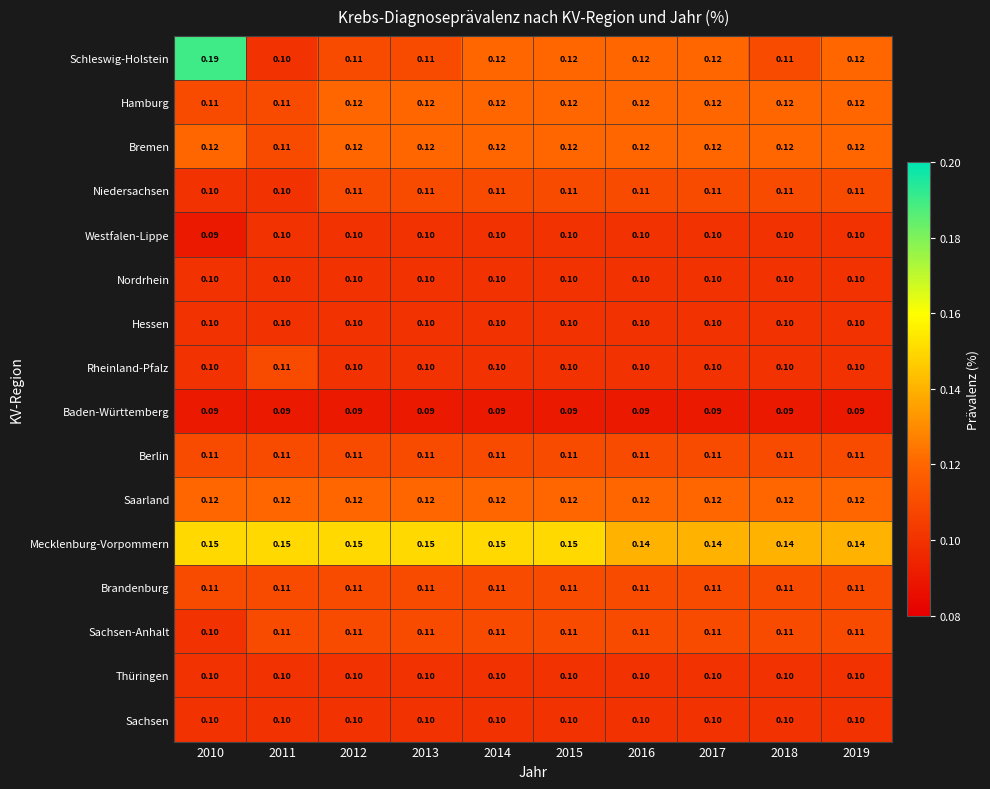

Which series changed the most between 2010 and 2012?

Schleswig-Holstein